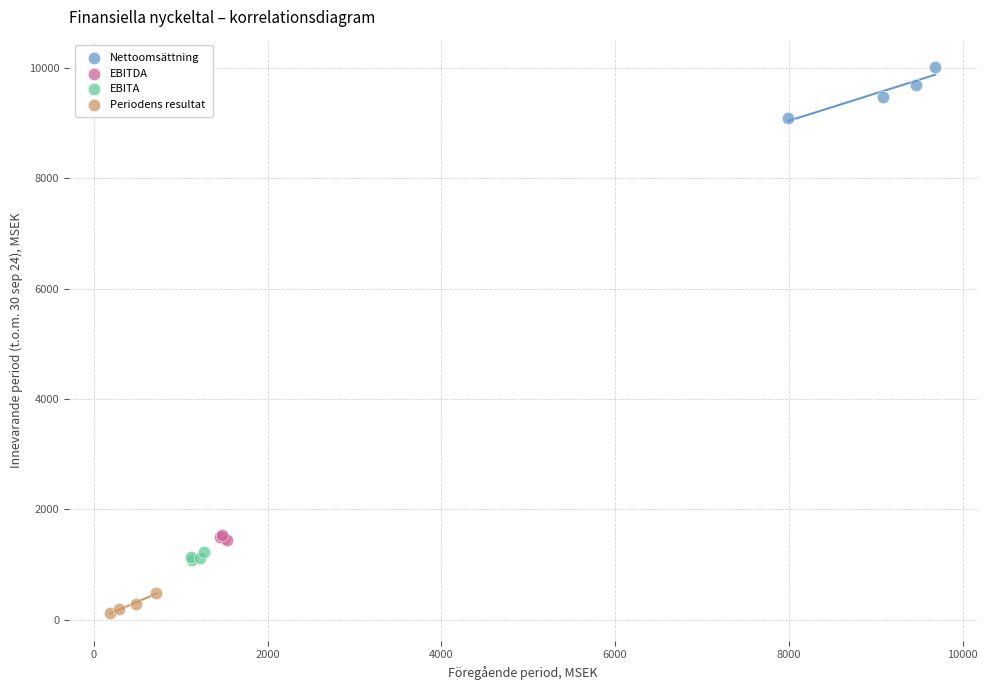

Which series contains the highest Y value?

Nettoomsättning